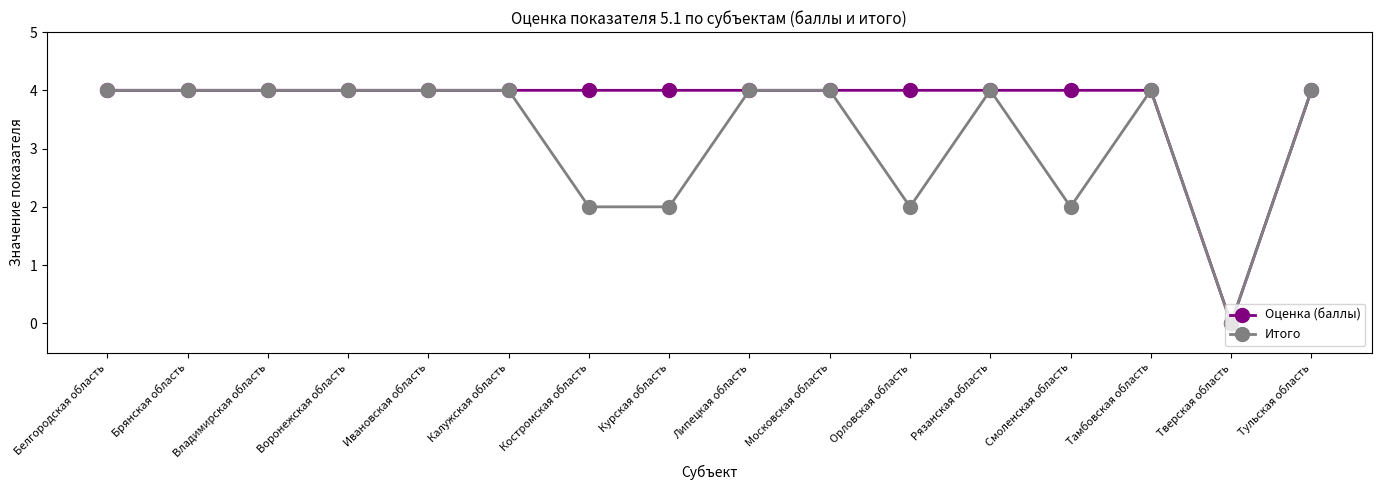

Rank the series by their average value, from lowest to highest.

Итого, Оценка (баллы)